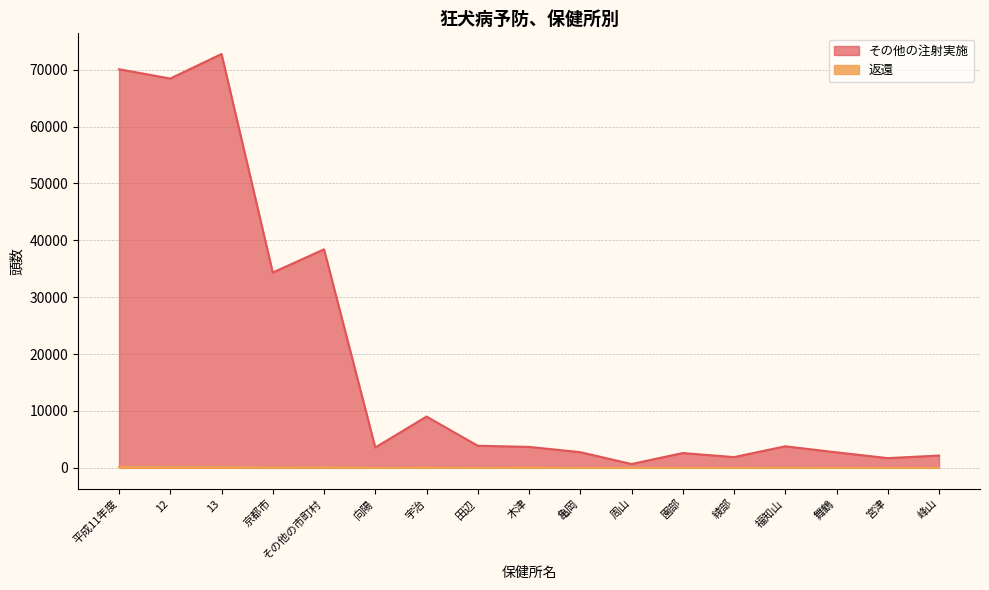

Which series has the largest total across all categories?

その他の注射実施